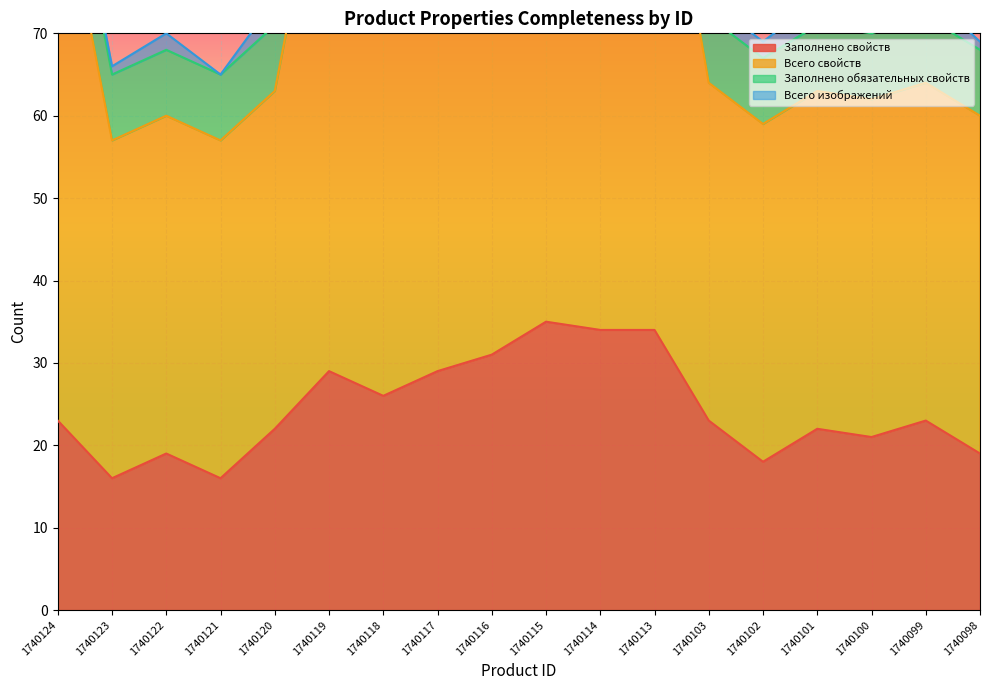

The Заполнено свойств series shows 23 at 1740103. True or false?

True